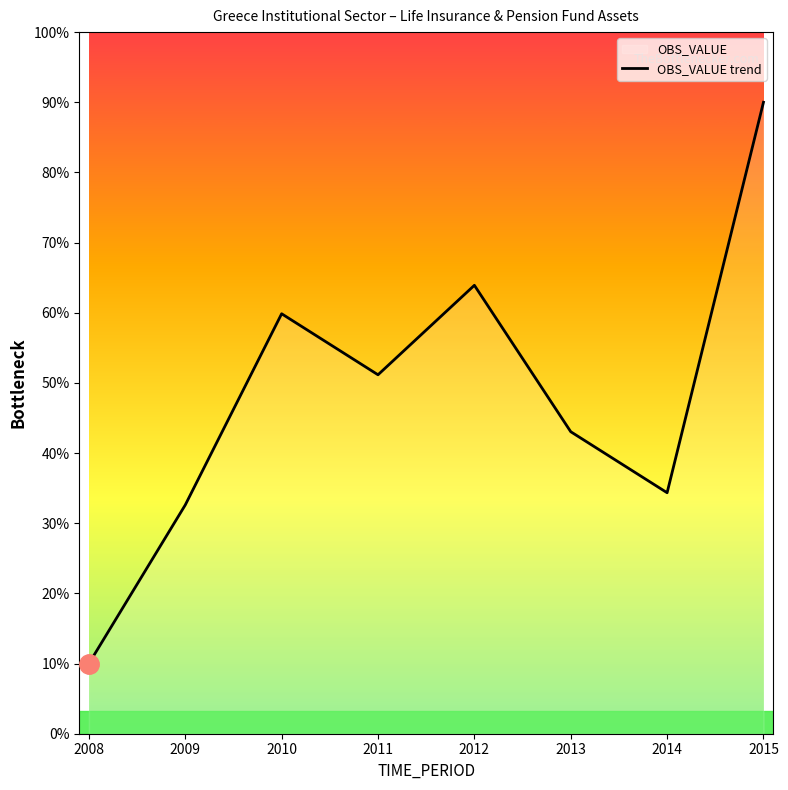

At which category does the chart reach its minimum across all series?

2008